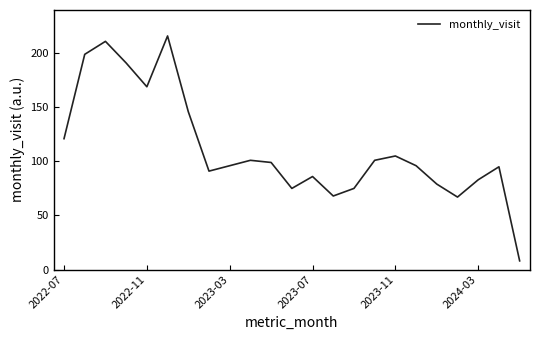

What is the maximum value shown in the chart?

216